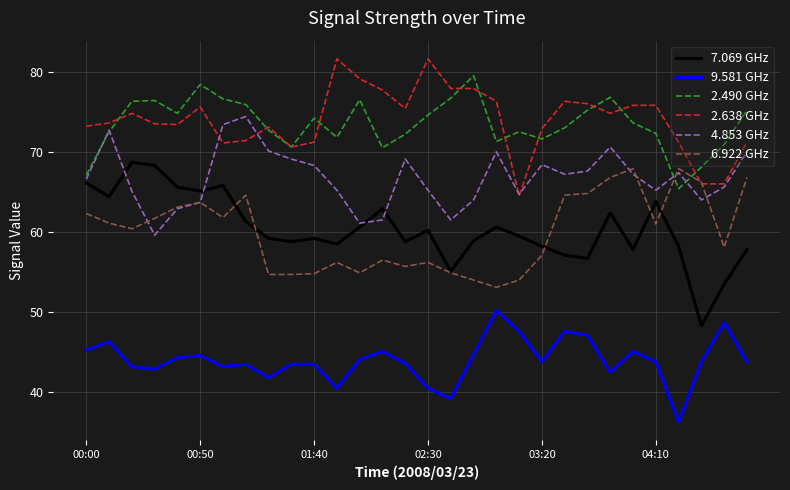

What is the minimum value shown in the chart?

36.3